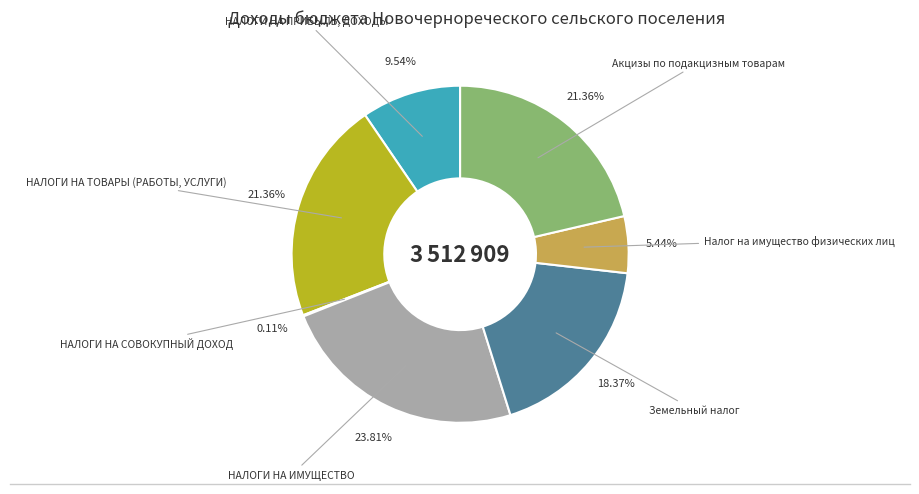

Is there a majority slice in this chart?

No